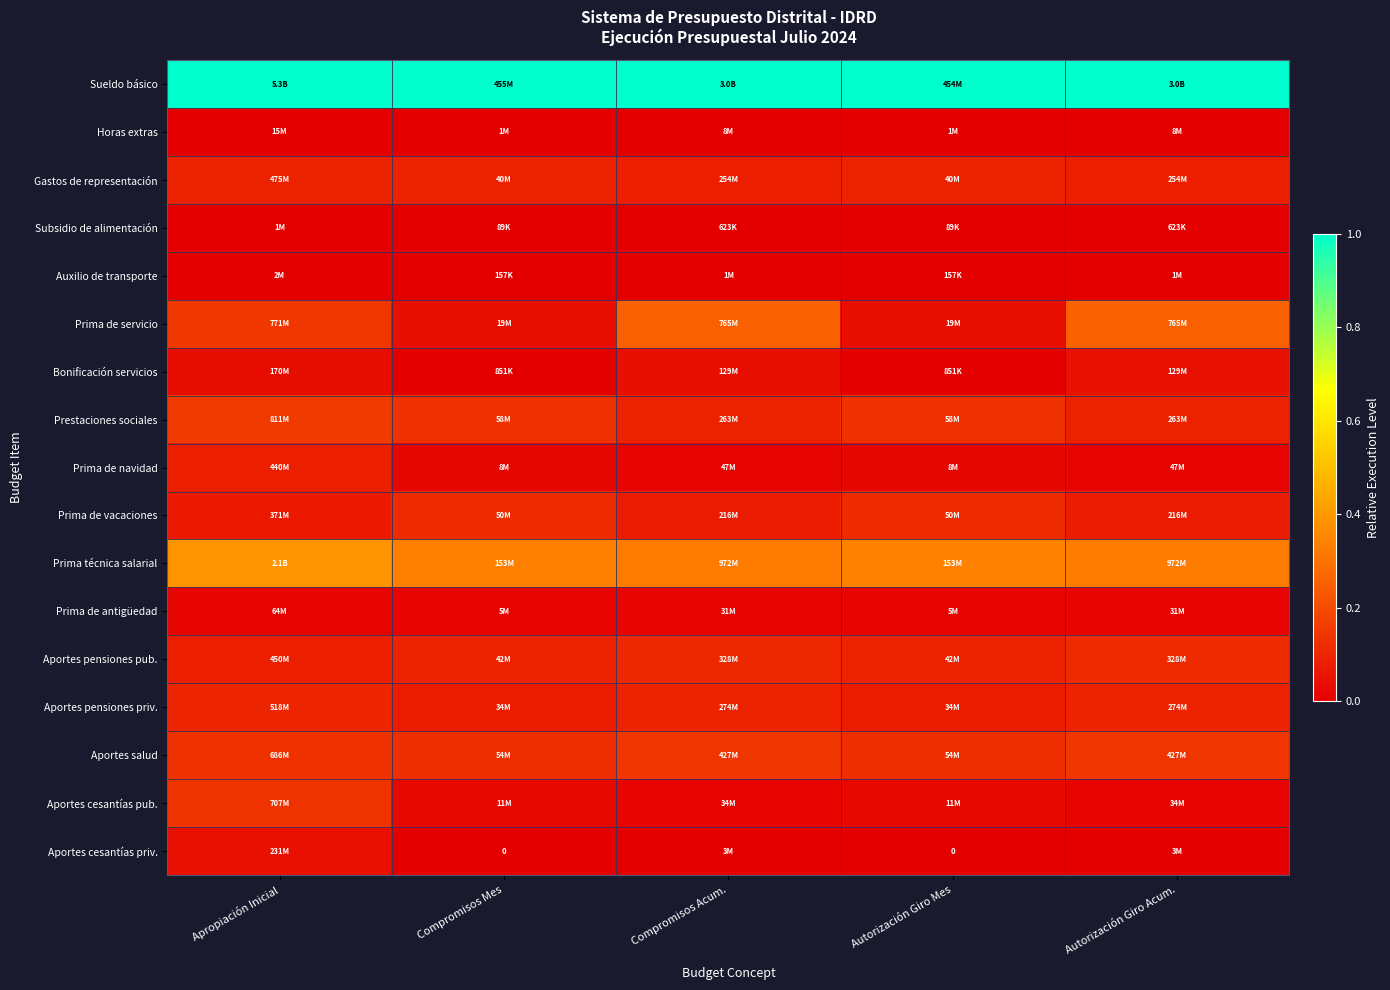

The Sueldo básico series shows 0.4 at Autorización Giro Mes. True or false?

False